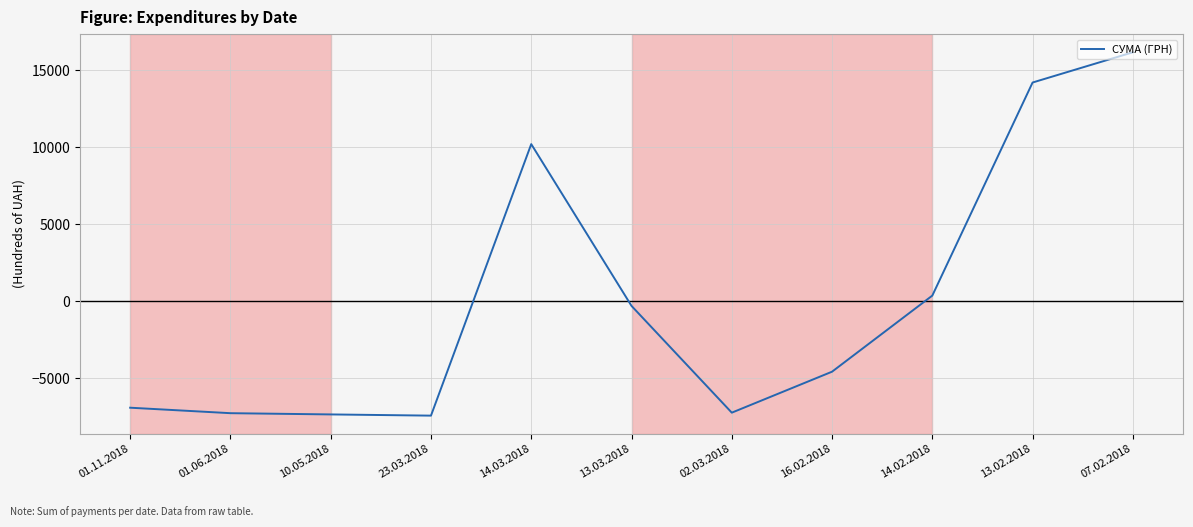

At which label is the value closest to 4379?

14.02.2018